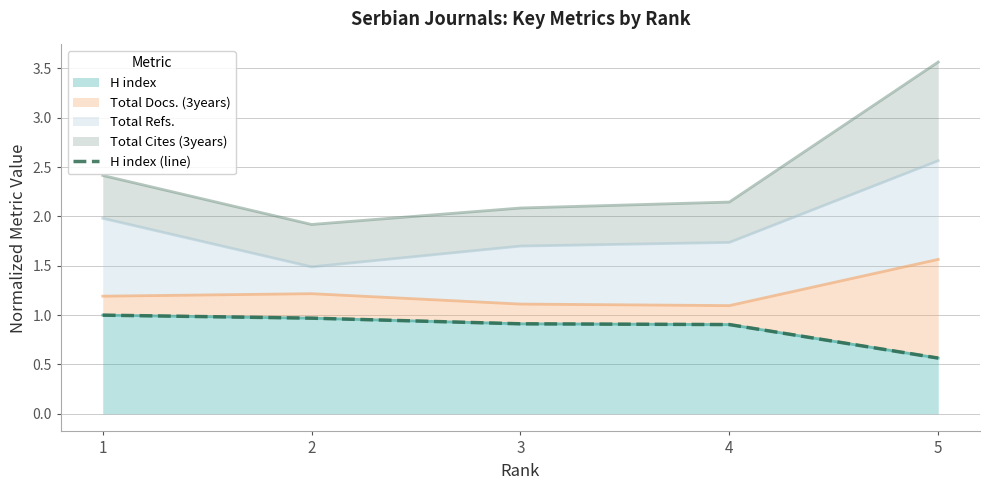

Reading right to left, extract all data points from this chart.

5=0.6	4=0.9	3=0.9	2=1.0	1=1.0